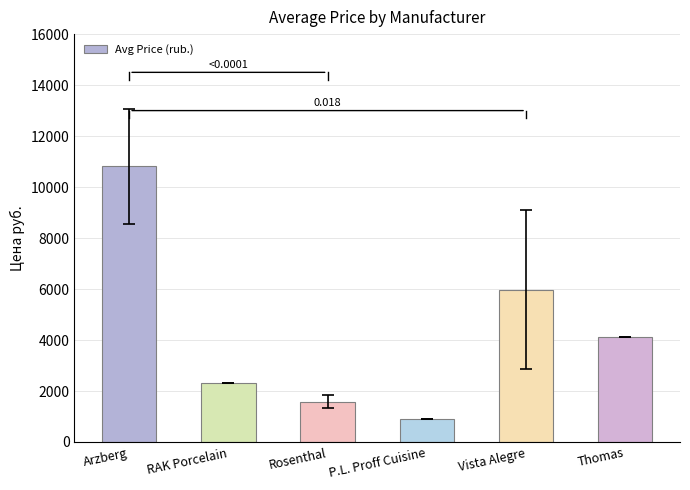

Where does the data first go above 4103?

Arzberg